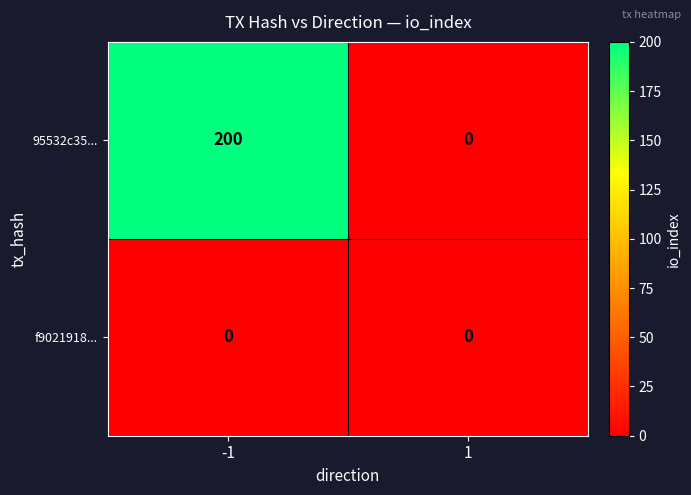

Which series changed the most between -1 and 1?

95532c35...